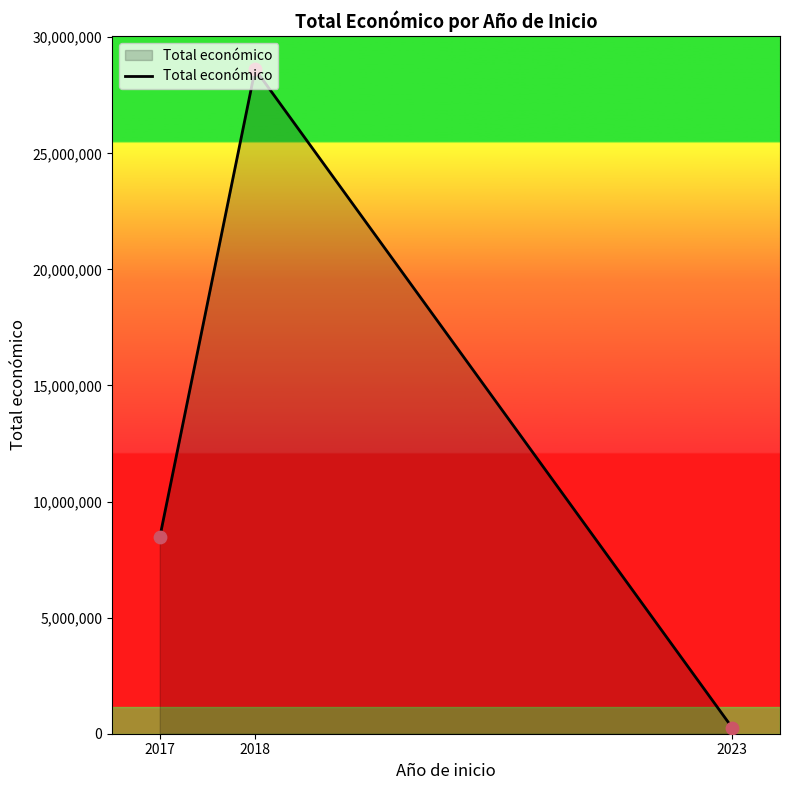

What is the change in value from 2017 to 2018?

+20169649